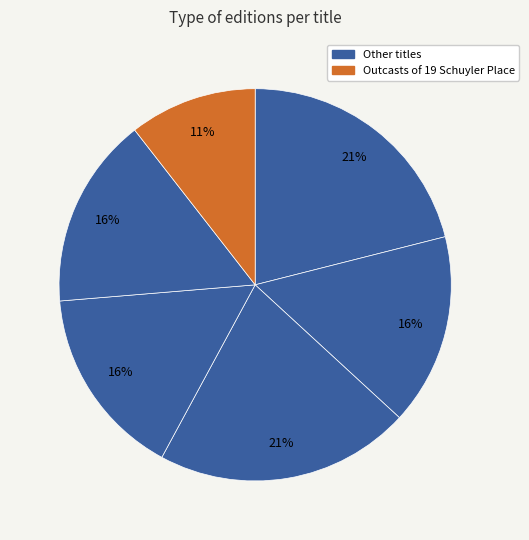

How many segments does this pie chart have?

6